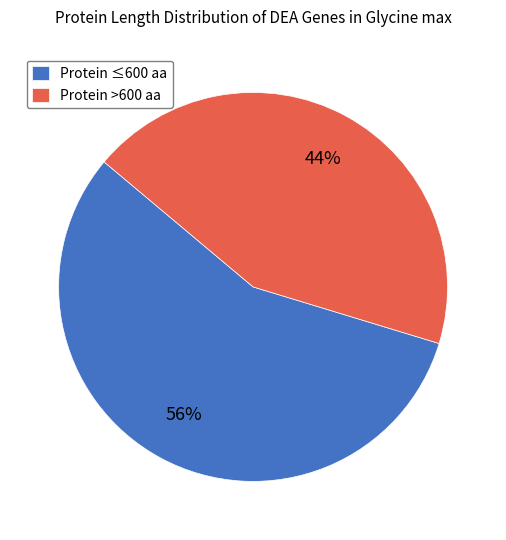

The Protein >600 aa slice represents 44% of the pie. True or false?

True